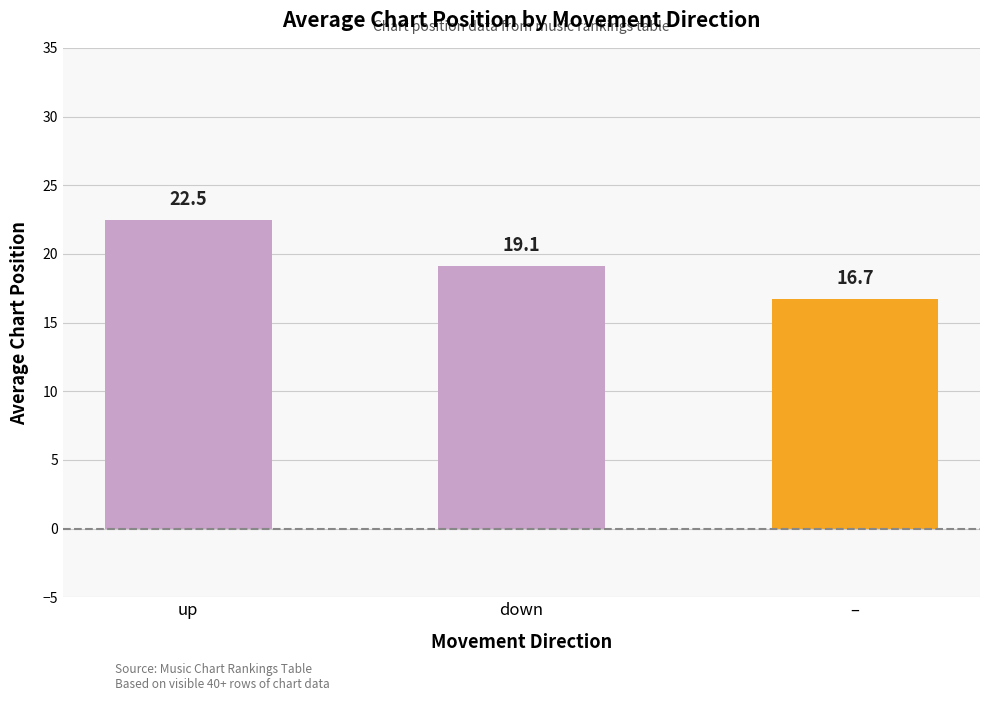

True or false: the data shows 19.1 at down.

True